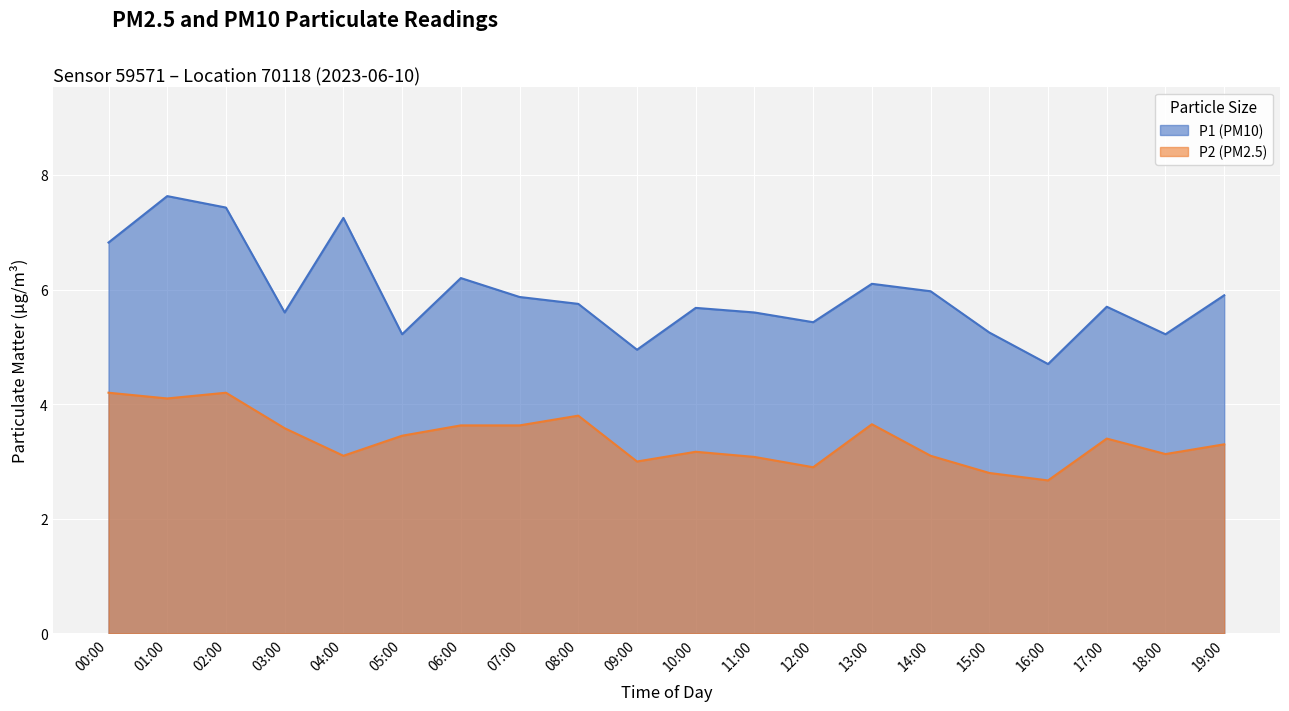

True or false: P2 and P1 cross at least once.

False